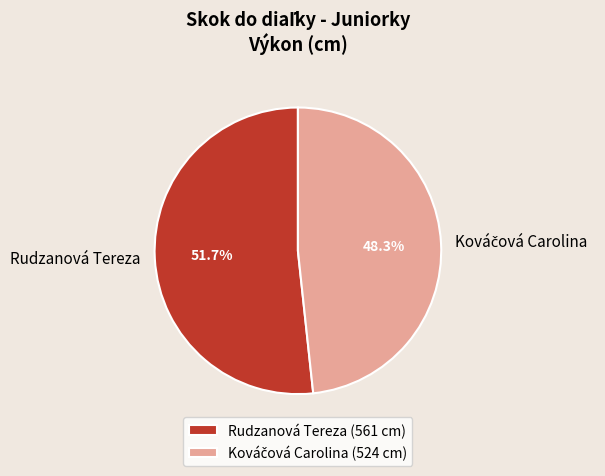

What portion of the pie excludes Rudzanová Tereza (561 cm)?

48.3%